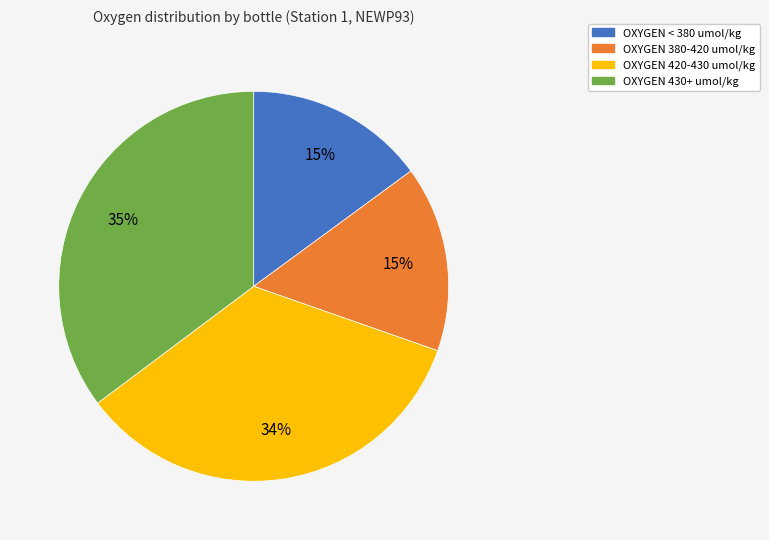

Between OXYGEN 430+ umol/kg and OXYGEN 420-430 umol/kg, which is larger?

OXYGEN 430+ umol/kg